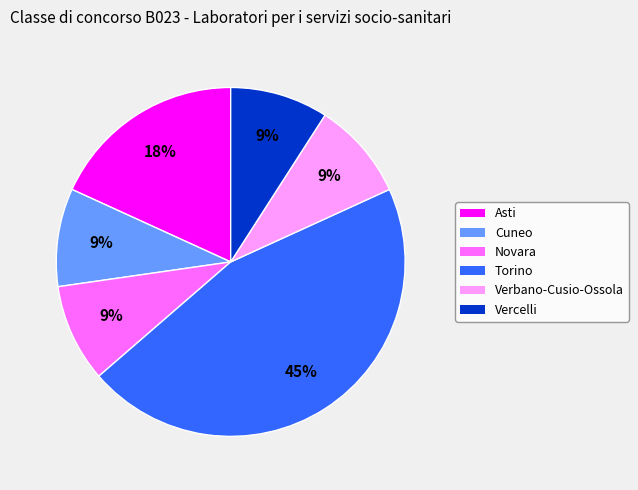

The Torino slice represents 45% of the pie. True or false?

True